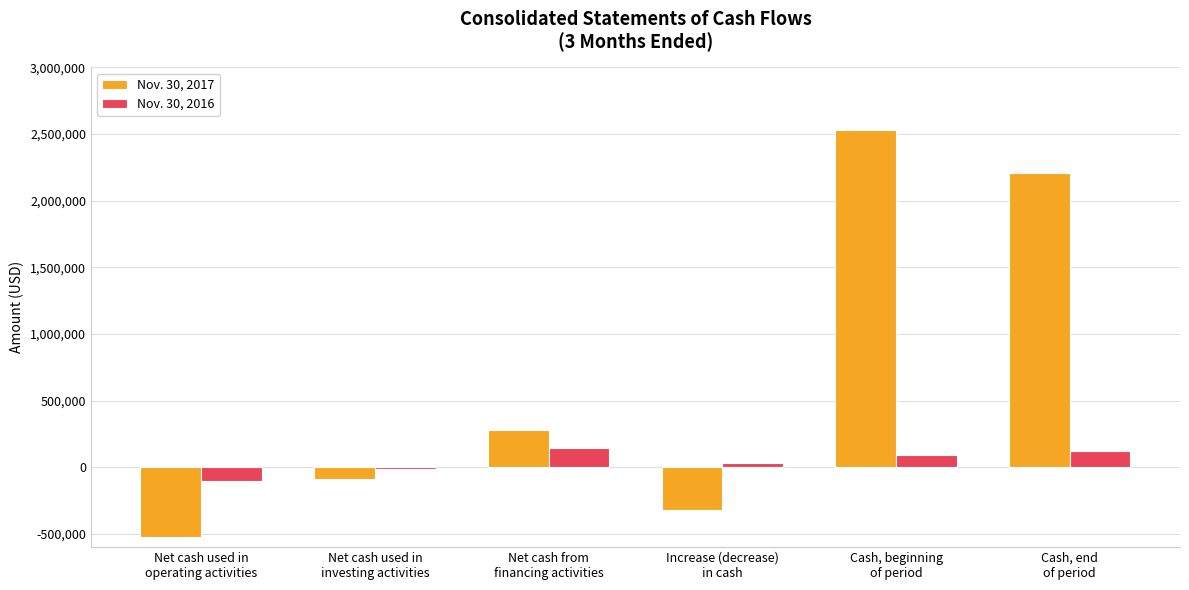

Is the value of Nov. 30, 2017 at Cash, beginning
of period greater than the value of Nov. 30, 2016 at Net cash used in
operating activities?

Yes